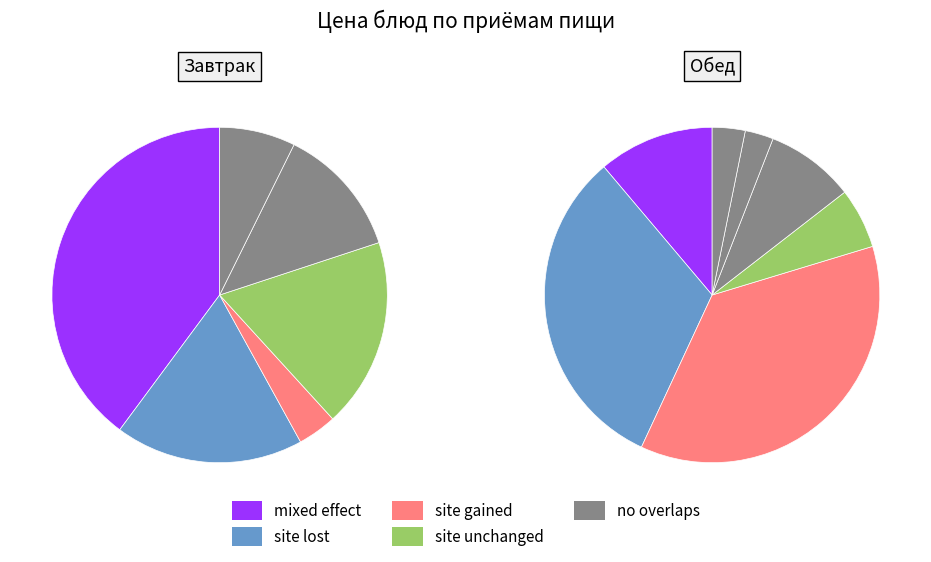

How many slices are in this pie chart?

13